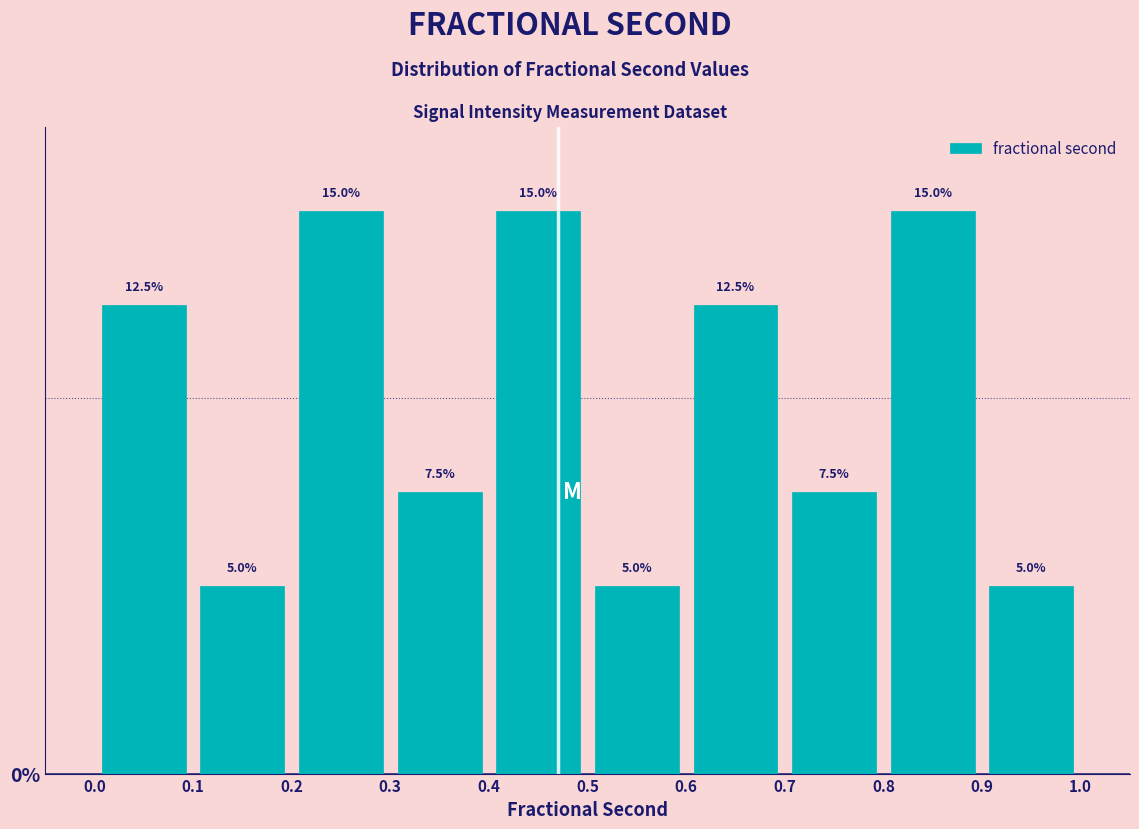

What is the height of the bar covering 0.8 to 0.9 on the x-axis?

15.0